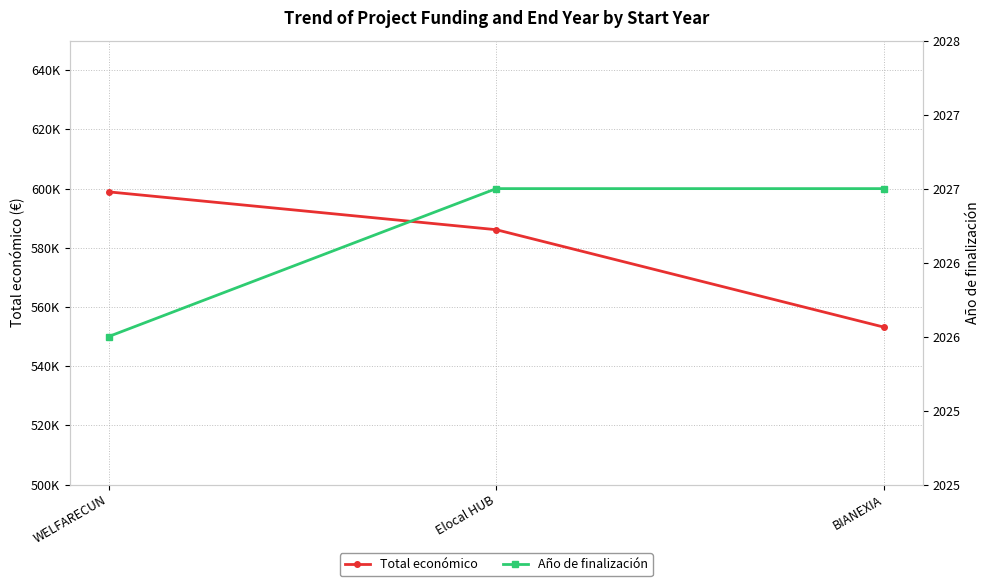

What is the label of the 3rd point from the right?

WELFARECUN